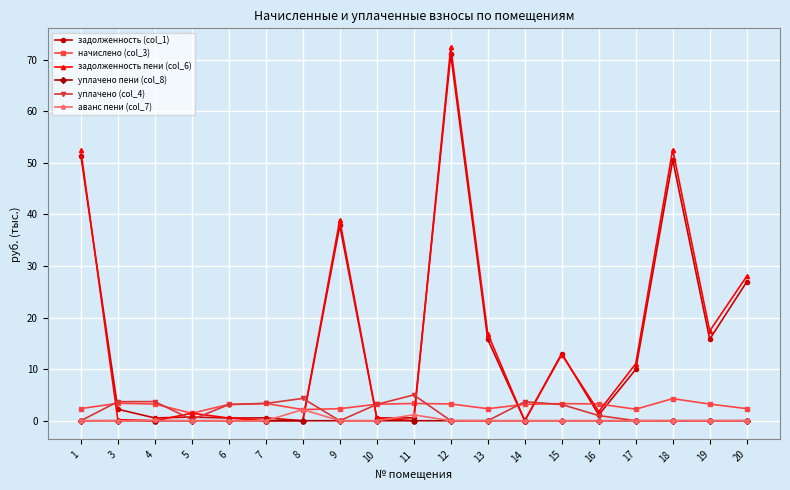

What is the total value across all series at 7?

7.3